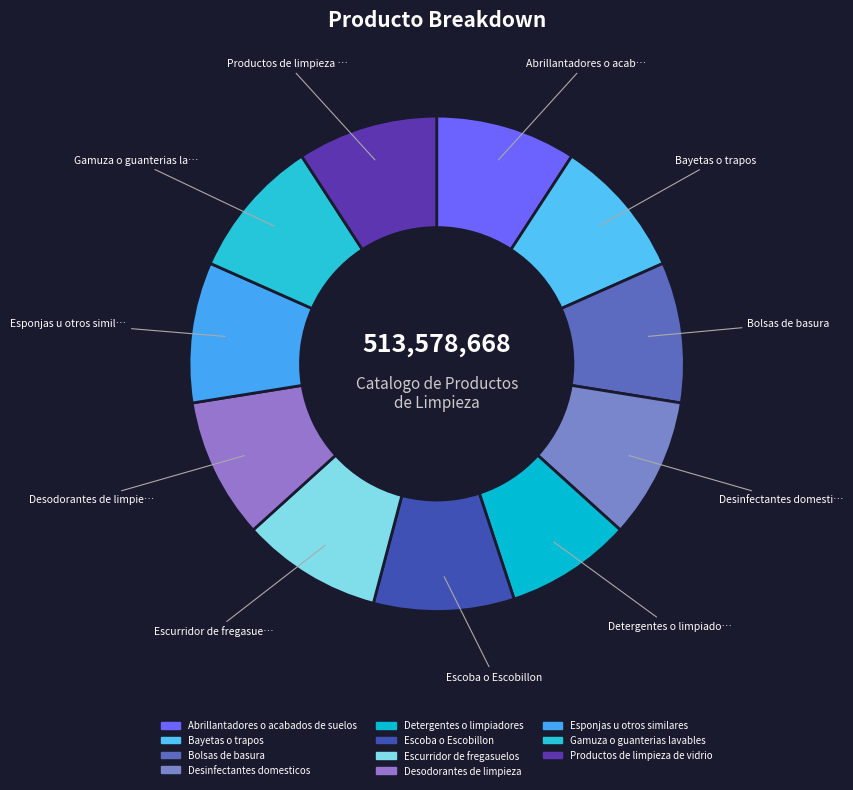

To the nearest percent, what is the average slice percentage?

9%